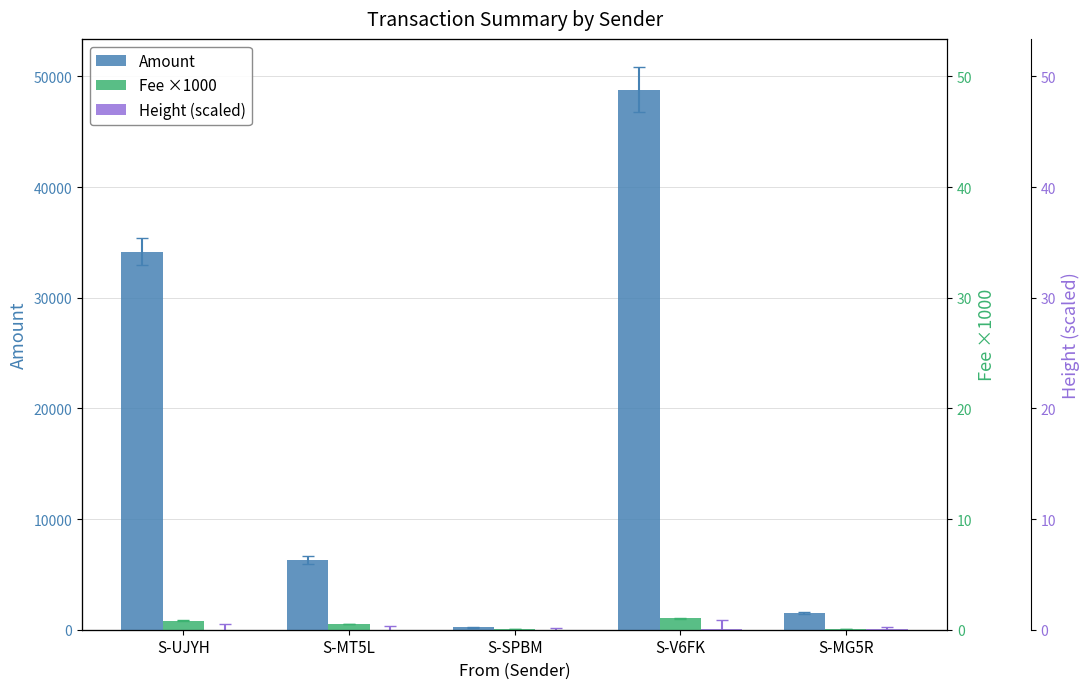

Does the chart contain any negative values?

No